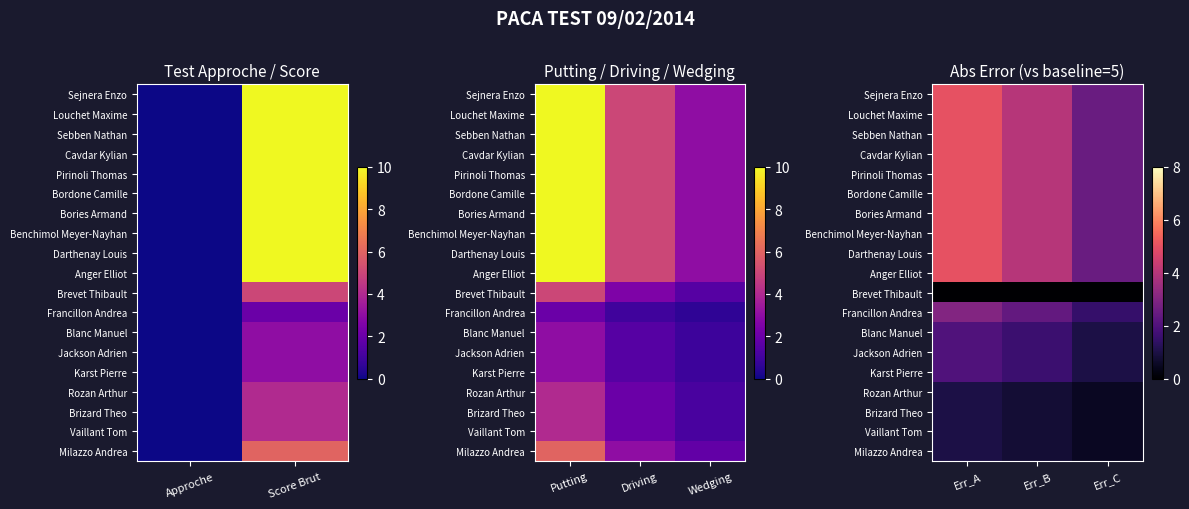

Count the number of categories in the chart.

3